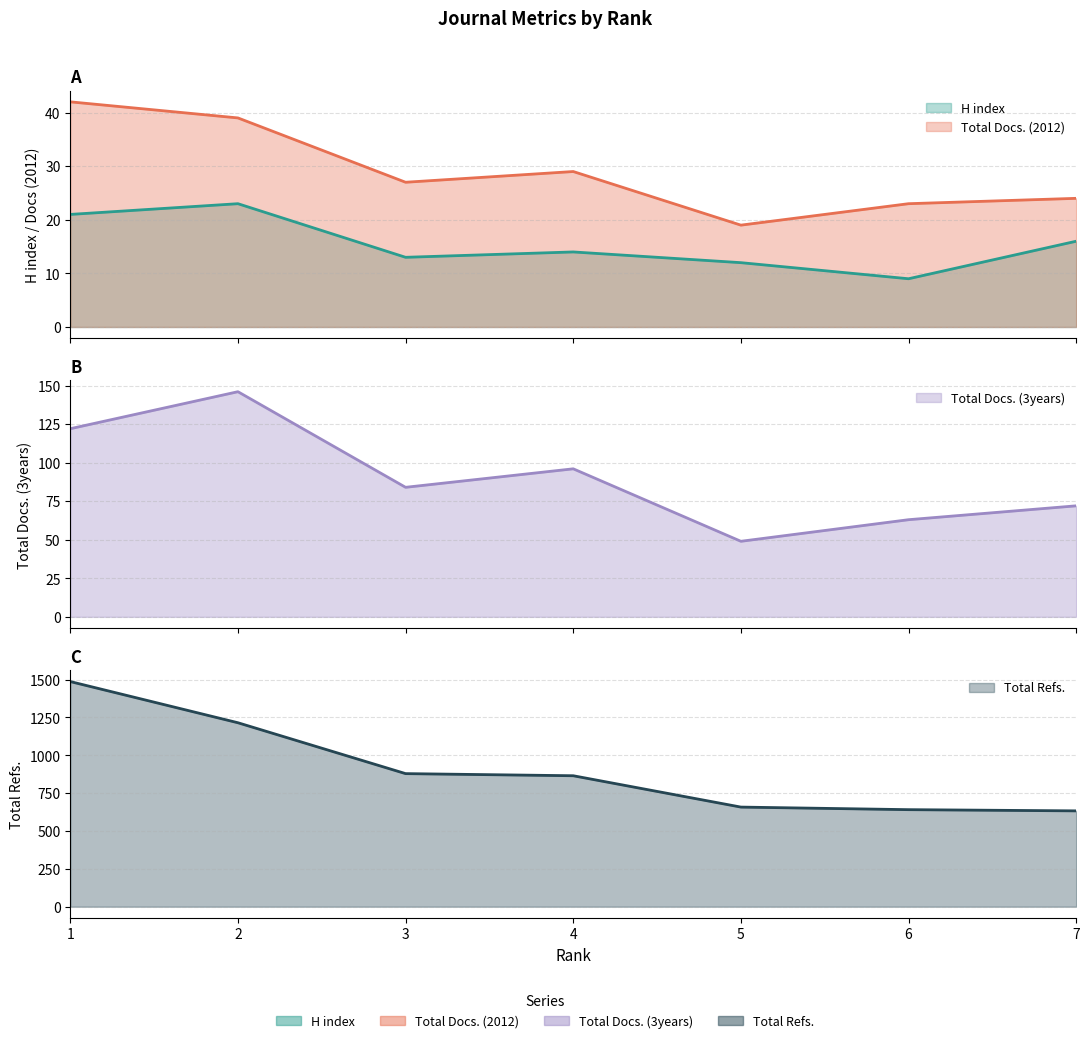

What is the minimum value shown in the chart?

9